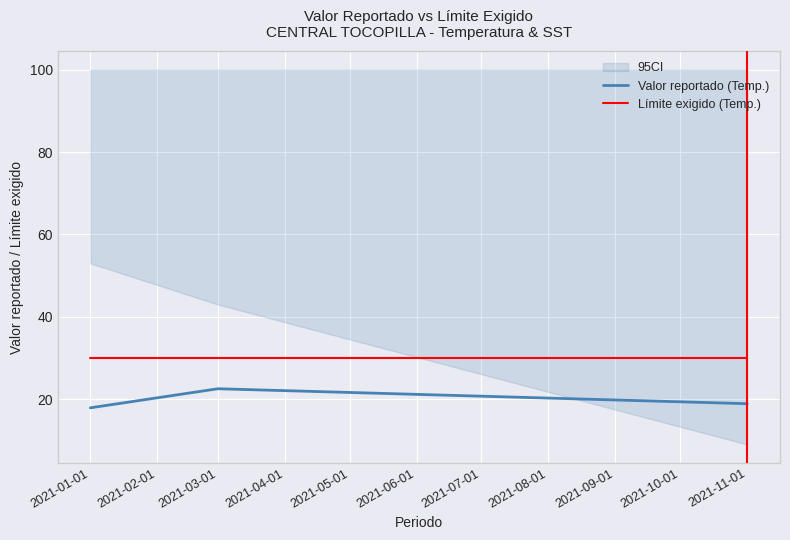

What is the approximate value of Valor reportado (Temp.) at 2021-01-01?

17.9